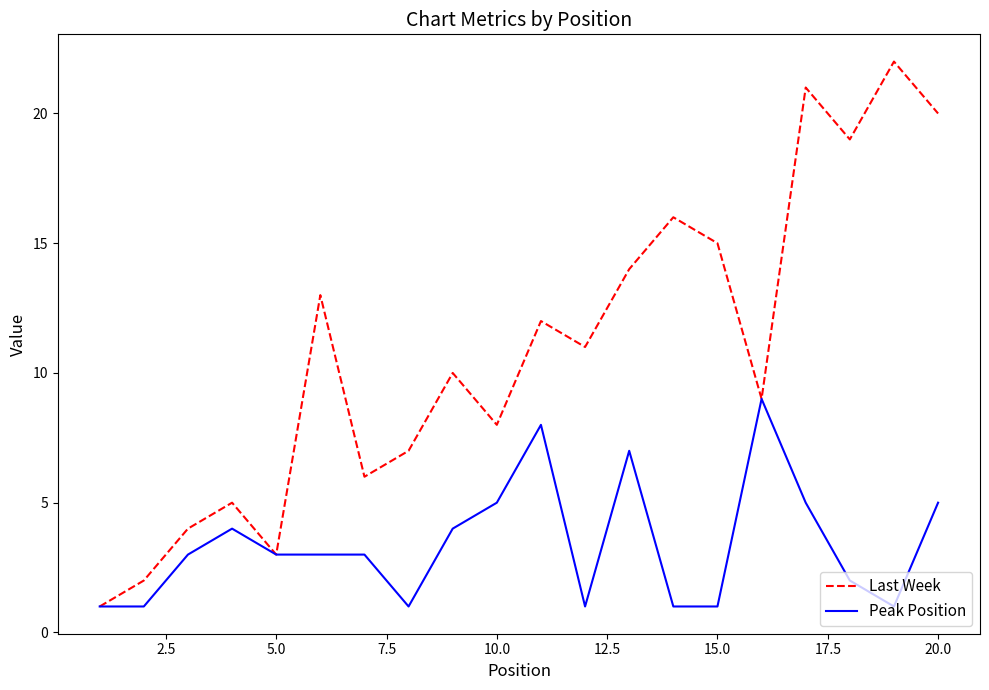

Count the Peak Position values in the range 1 to 5.

17